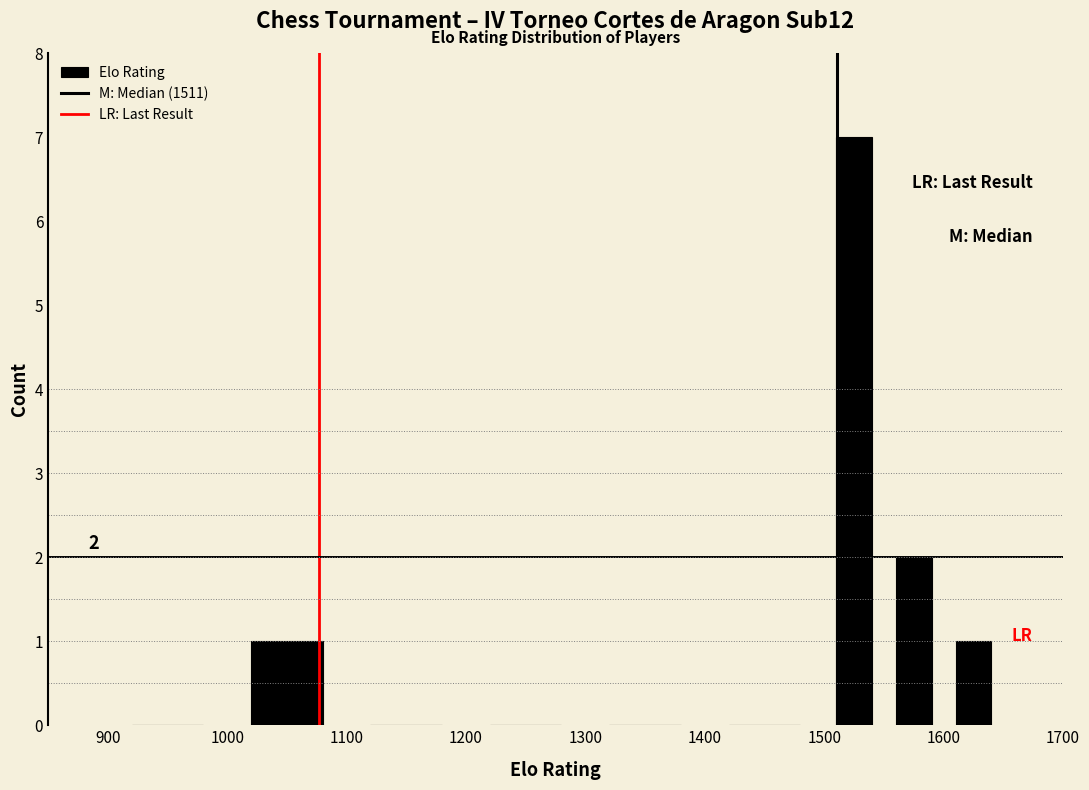

Over which range of the x-axis is the bar tallest?

1500 to 1550